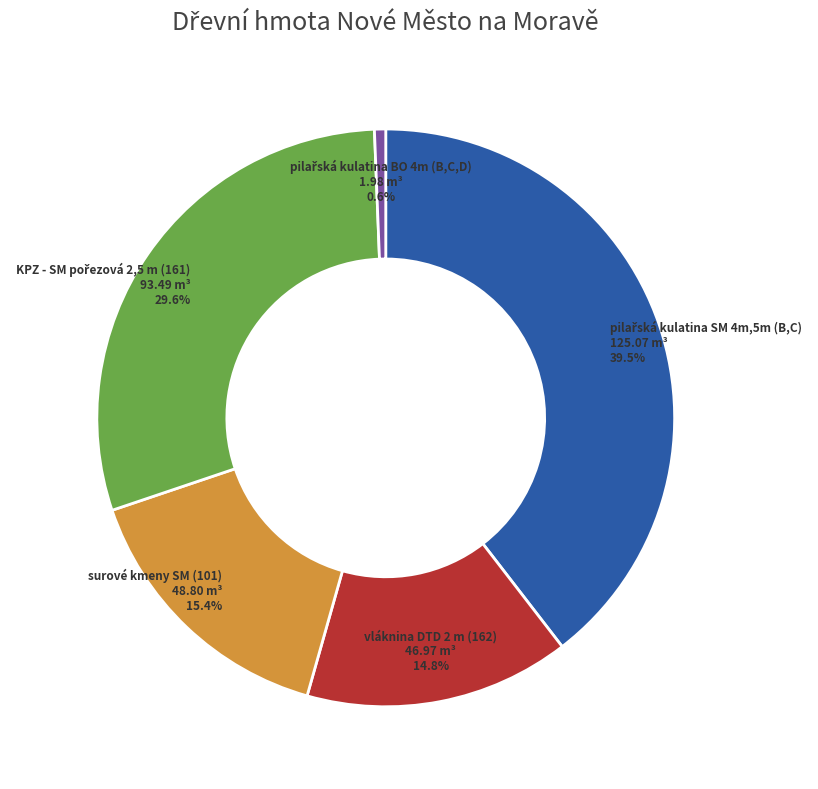

Is there any slice that represents more than half of the pie?

No